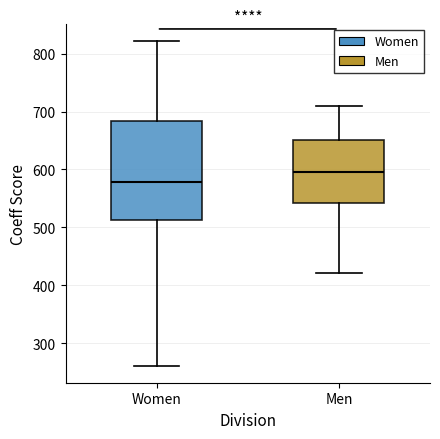

Where is the upper edge of the box for Men on the y-axis? The values are not printed on the chart, so give them approximately, as read against the axis.

650